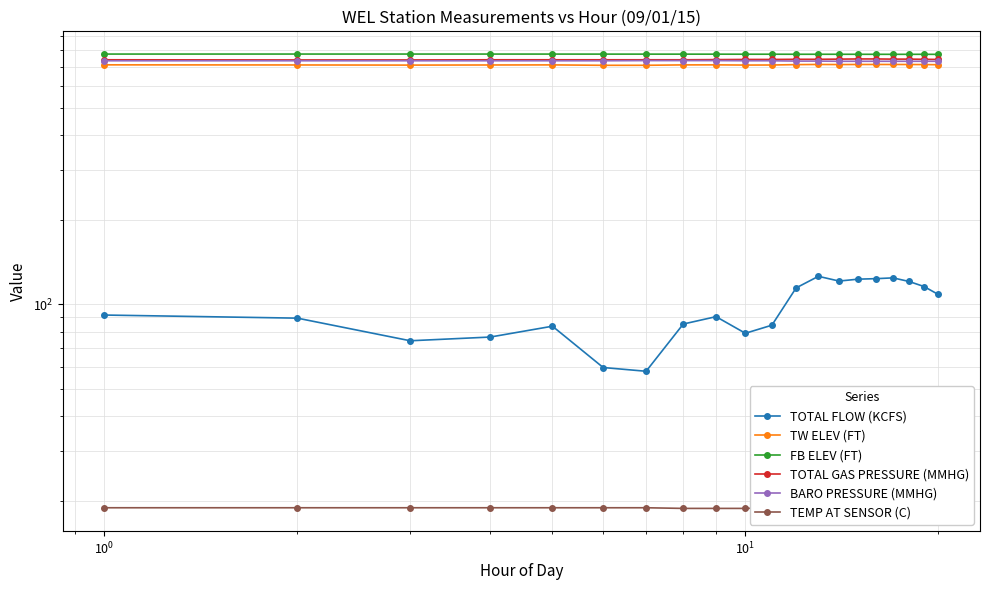

True or false: TOTAL FLOW (KCFS) has a value of 114.5 at $\mathdefault{10^{0}}$.

False